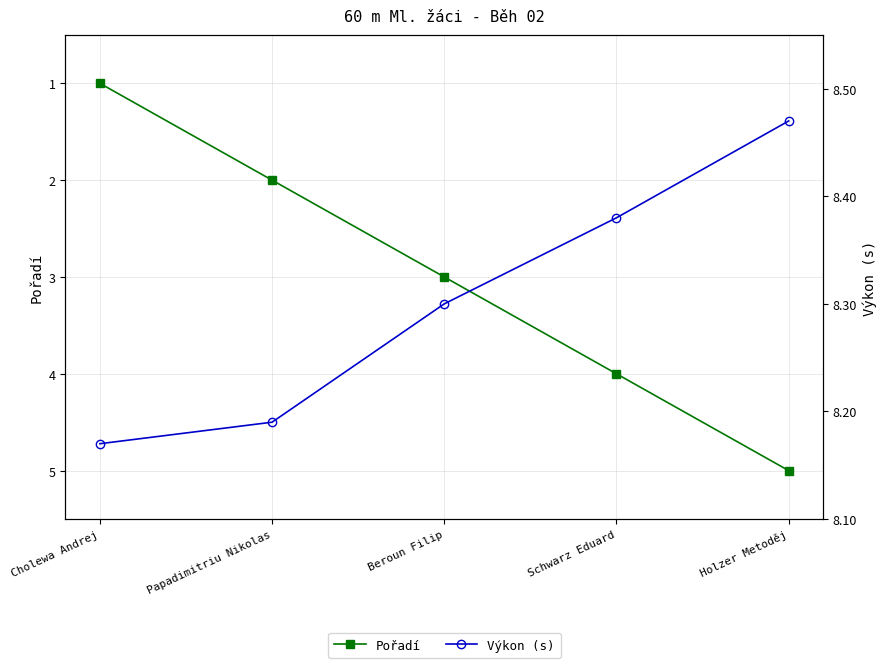

Is it true that Výkon (s) equals 8.4 at Schwarz Eduard?

True